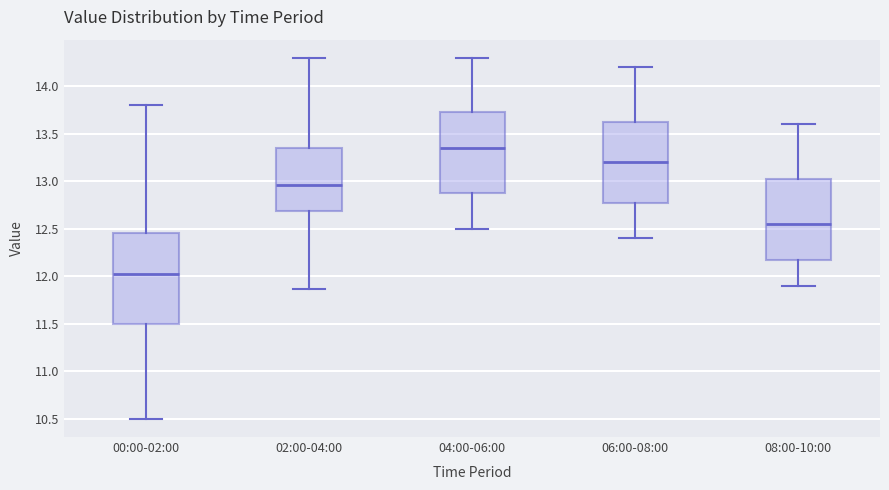

Comparing the boxes themselves (not the whiskers), which one is the tallest?

00:00-02:00